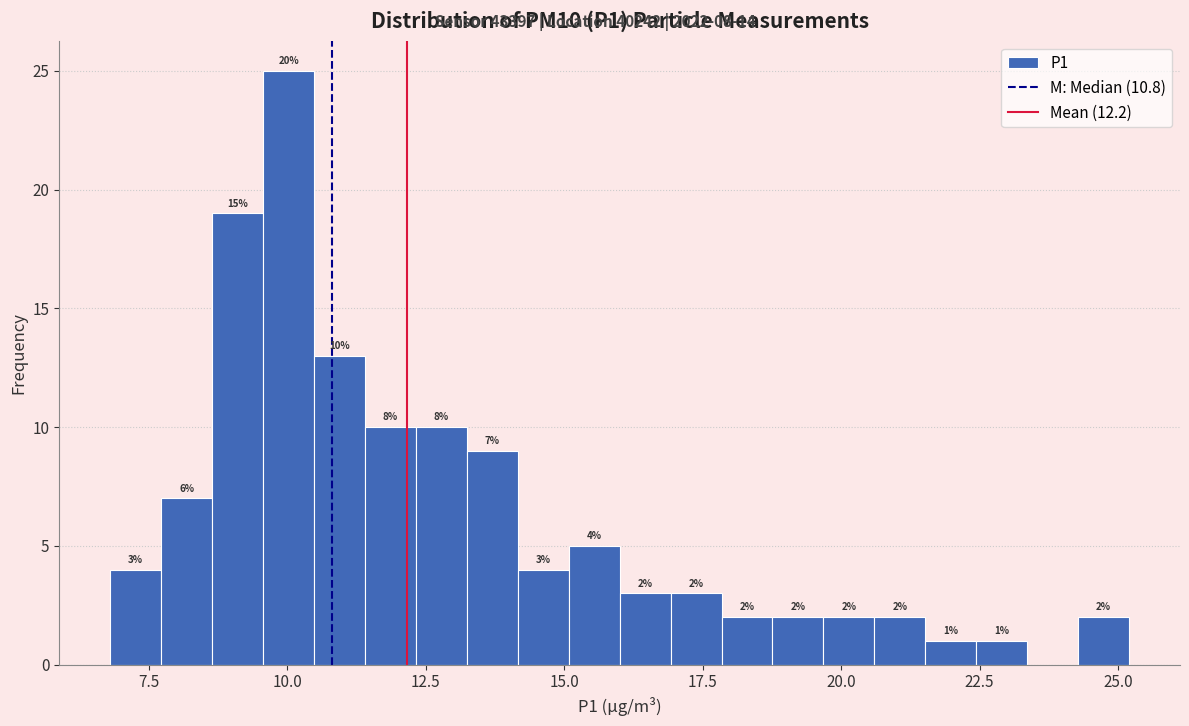

Around what value on the x-axis is the tallest bar? Give the approximate position of its centre, as read against the axis.

10.0